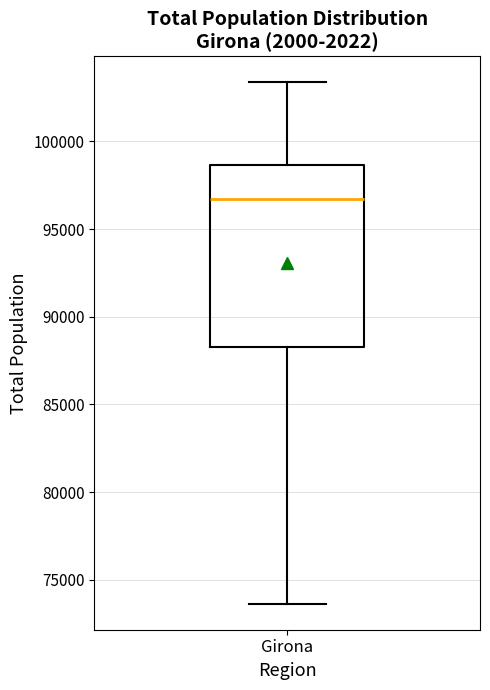

Transcribe this box plot: give where the median line is, the range the box spans, and where the two whiskers end, as read against the y-axis. The values are not printed on the chart, so give them approximately, as read against the axis.

median 96500, box 88500 to 98500, whiskers 73500 to 103500